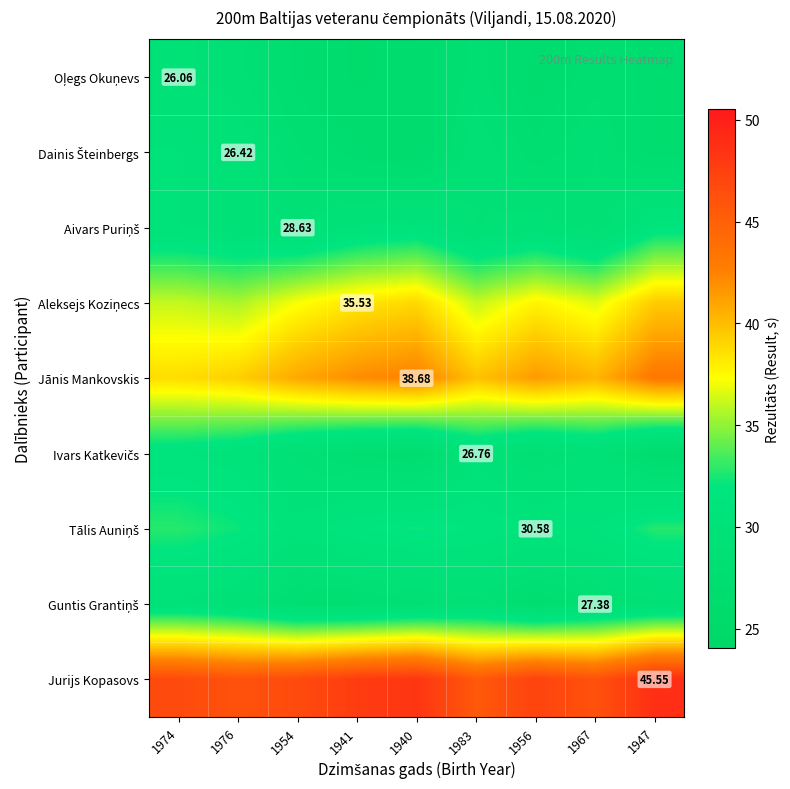

Read the Jurijs Kopasovs value at 1974.

46.7